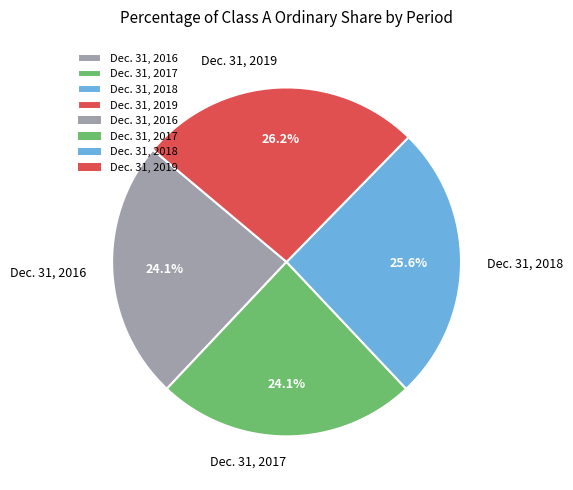

What percentage is NOT represented by Dec. 31, 2018?

74.4%